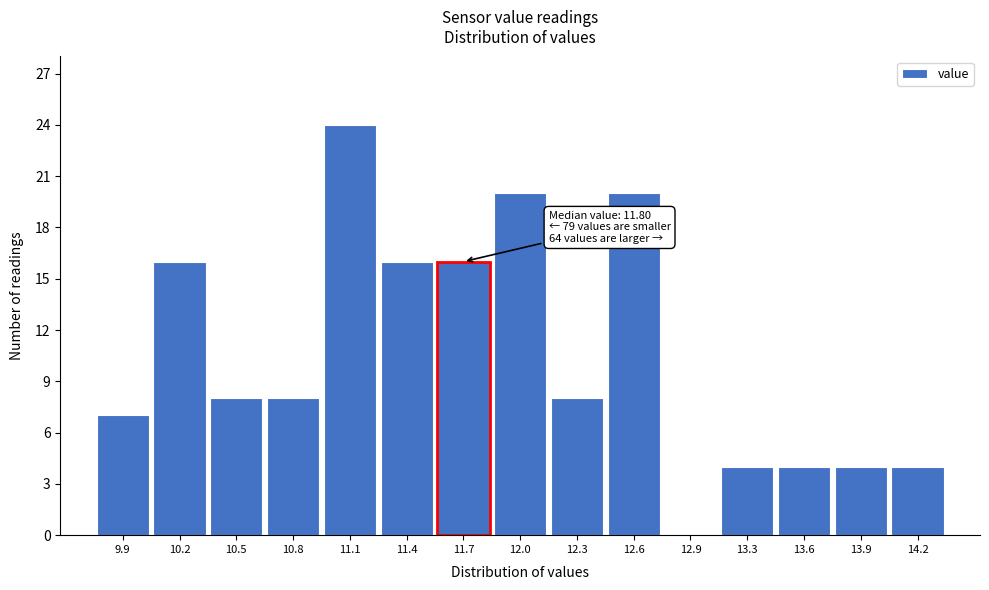

Reading left to right, what are all the values shown in this chart?

9.9=7	10.2=16	10.5=8	10.8=8	11.1=24	11.4=16	11.7=16	12.0=20	12.3=8	12.6=20	12.9=0	13.3=4	13.6=4	13.9=4	14.2=4